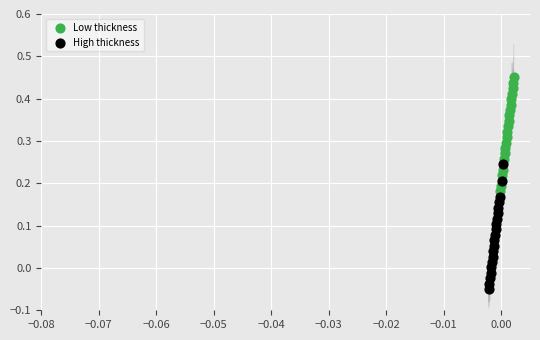

What are all the series names shown in the legend?

Low thickness, High thickness